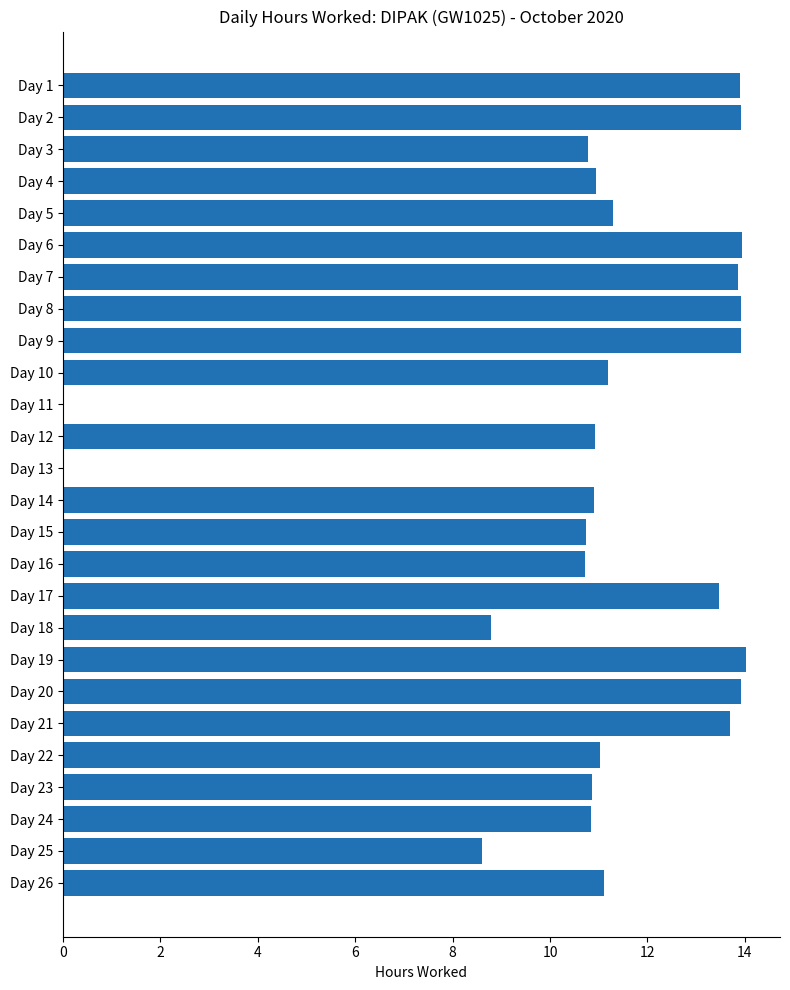

The value at Day 2 is 13.9. True or false?

True